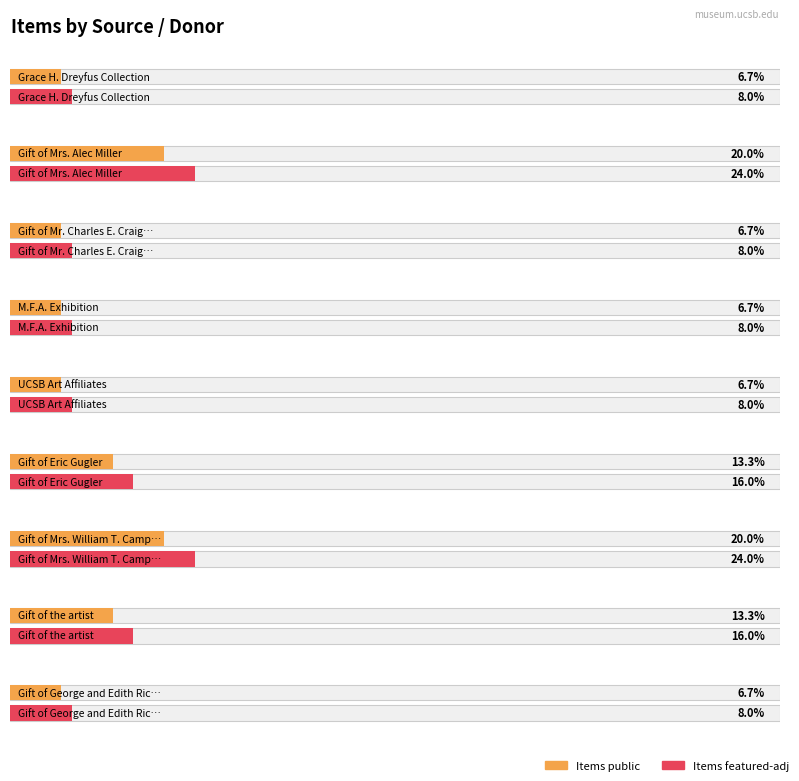

Are the bars horizontal?

Yes